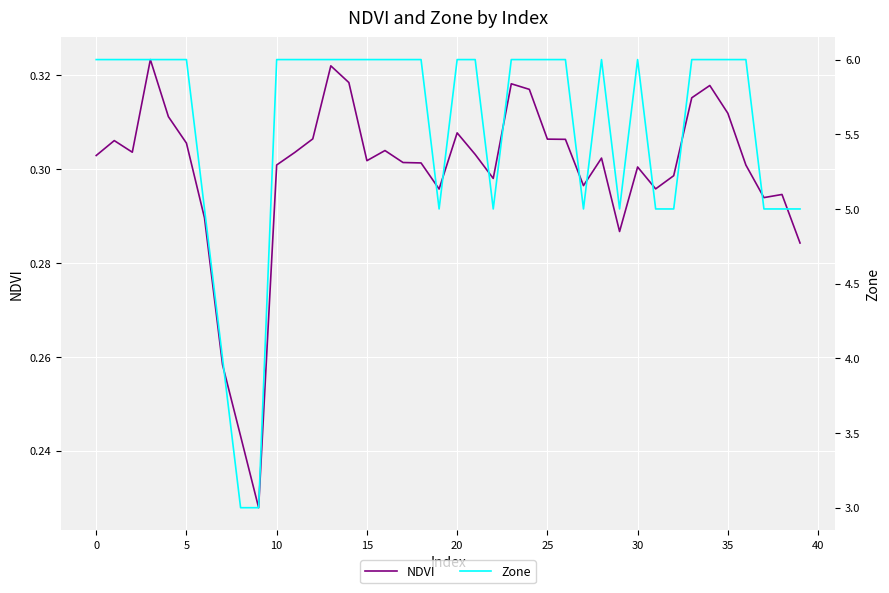

Is it true that NDVI equals 0.2 at 20?

False